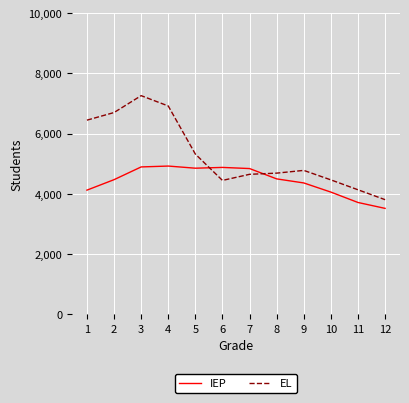

What is the spread (max minus min) of values at 4?

1996